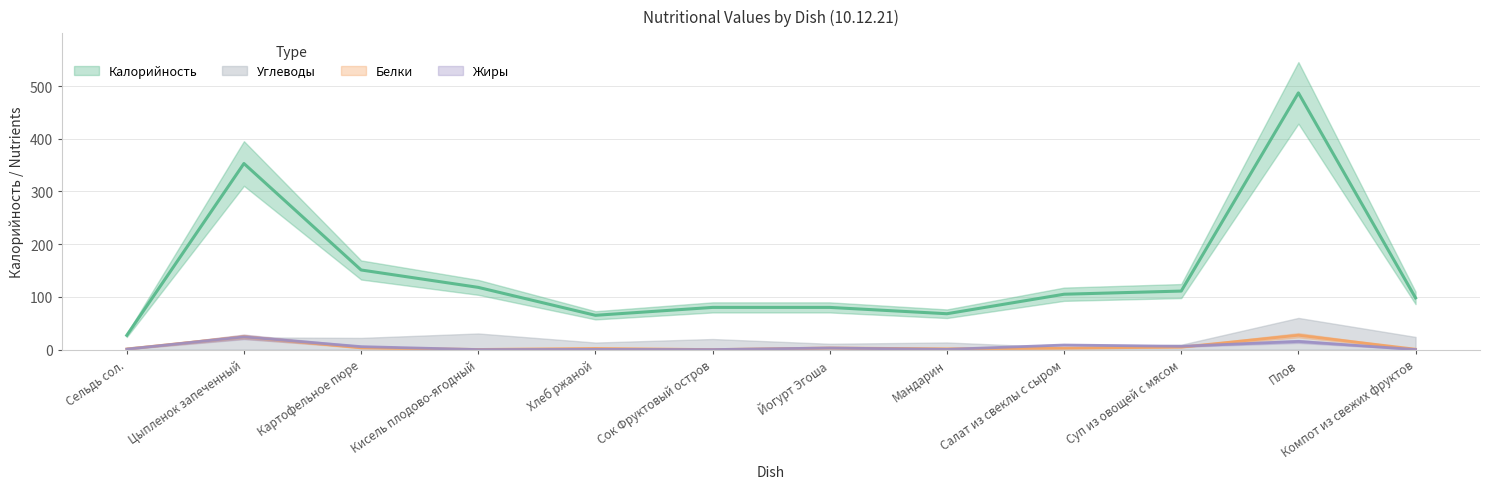

True or false: Калорийность has more than 0 interior local peaks.

True